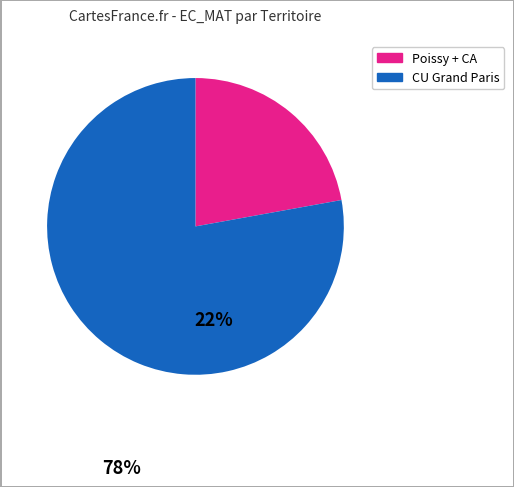

Does any single category account for the majority?

Yes